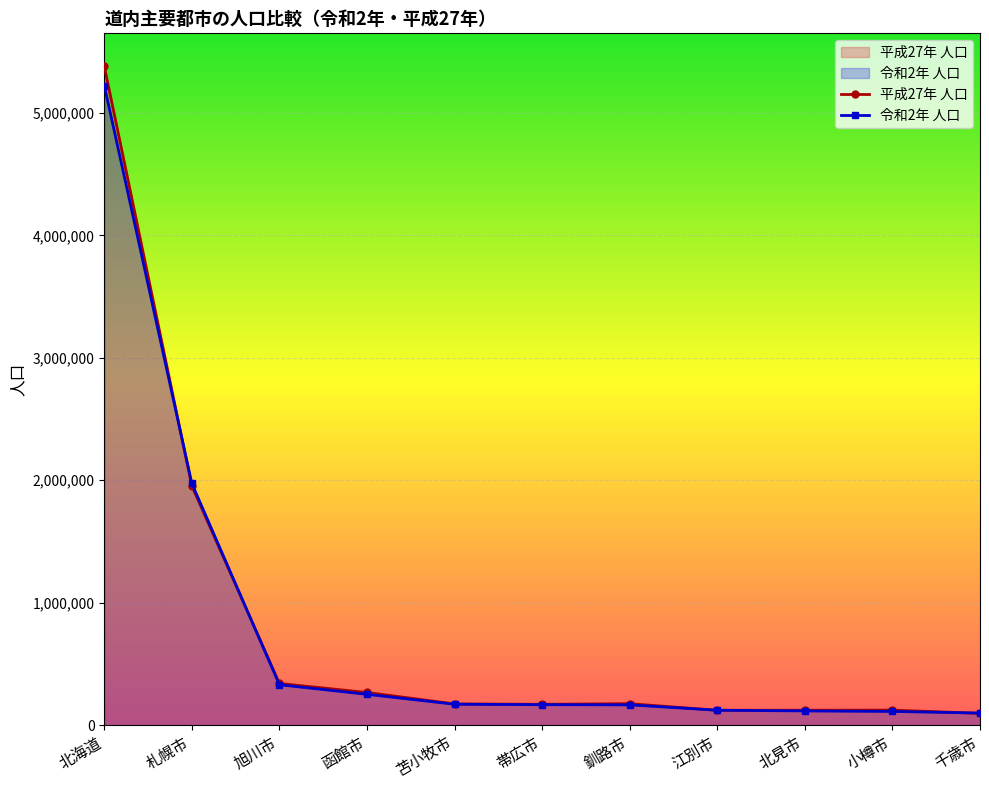

What is the approximate value of 平成27年 人口 at 小樽市, to the nearest 10?

121920